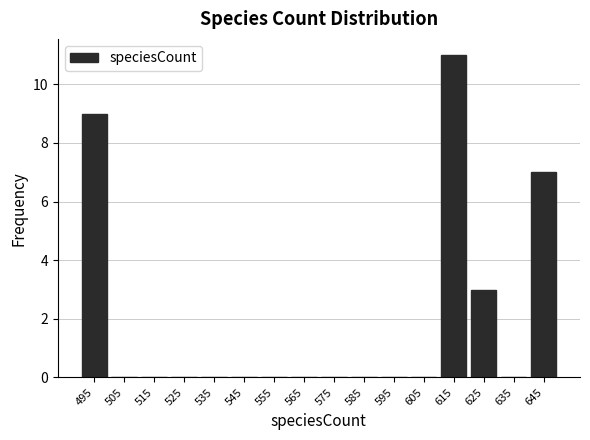

Reading left to right, transcribe this chart: for each bar, give the range it covers on the x-axis and its height. The values are not printed on the chart, so give them approximately, as read against the axis.

490 to 500: 9
500 to 510: 0
510 to 520: 0
520 to 530: 0
530 to 540: 0
540 to 550: 0
550 to 560: 0
560 to 570: 0
570 to 580: 0
580 to 590: 0
590 to 600: 0
600 to 610: 0
610 to 620: 11
620 to 630: 3
630 to 640: 0
640 to 650: 7